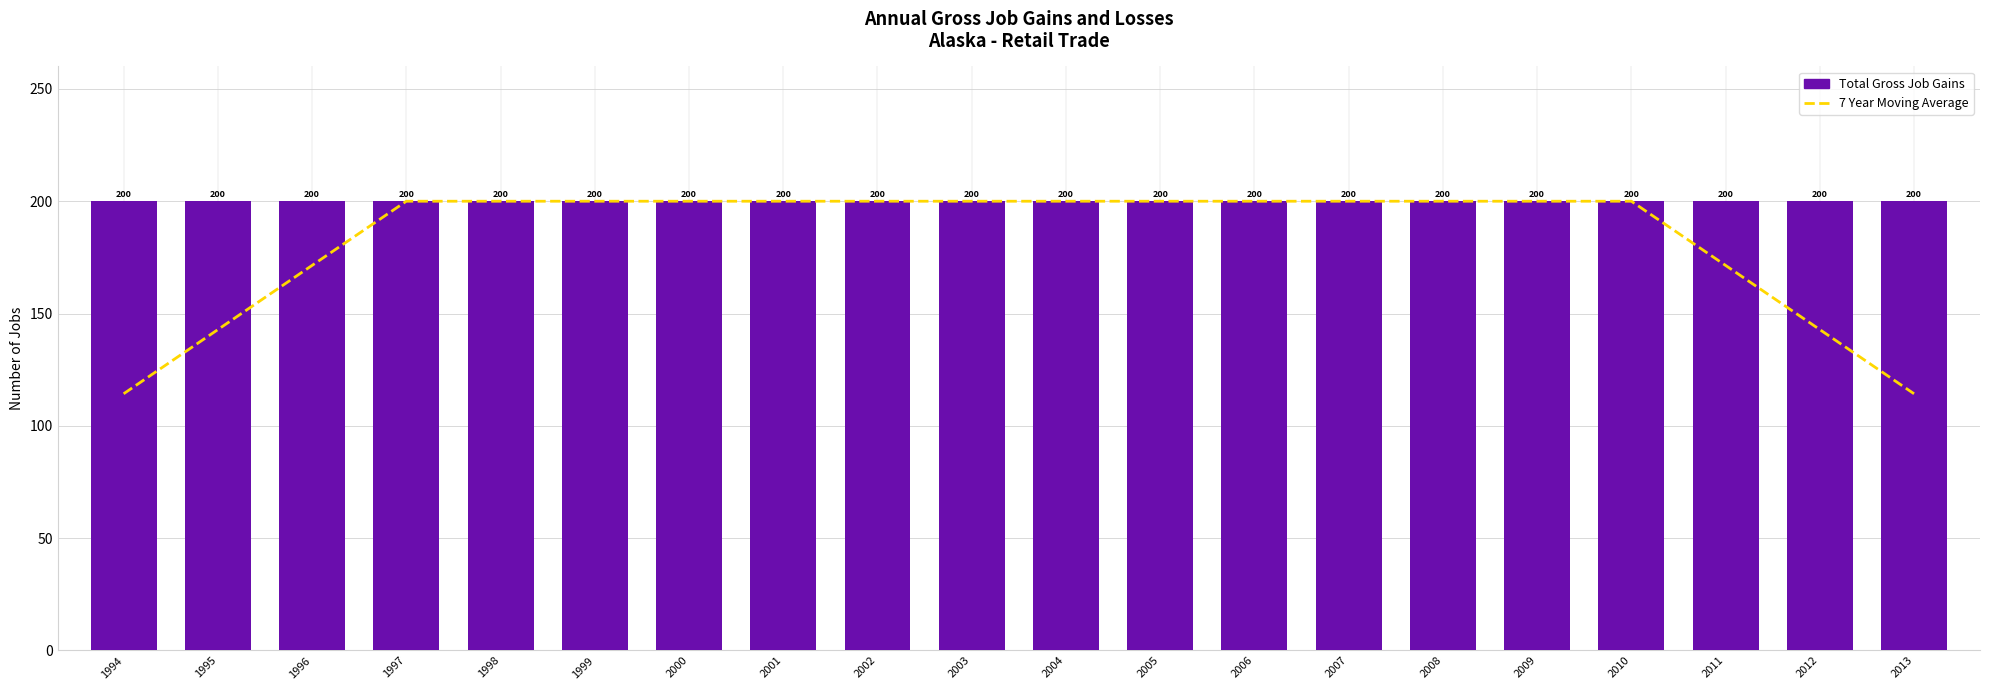

At which label does Total Gross Job Gains reach its peak?

1994